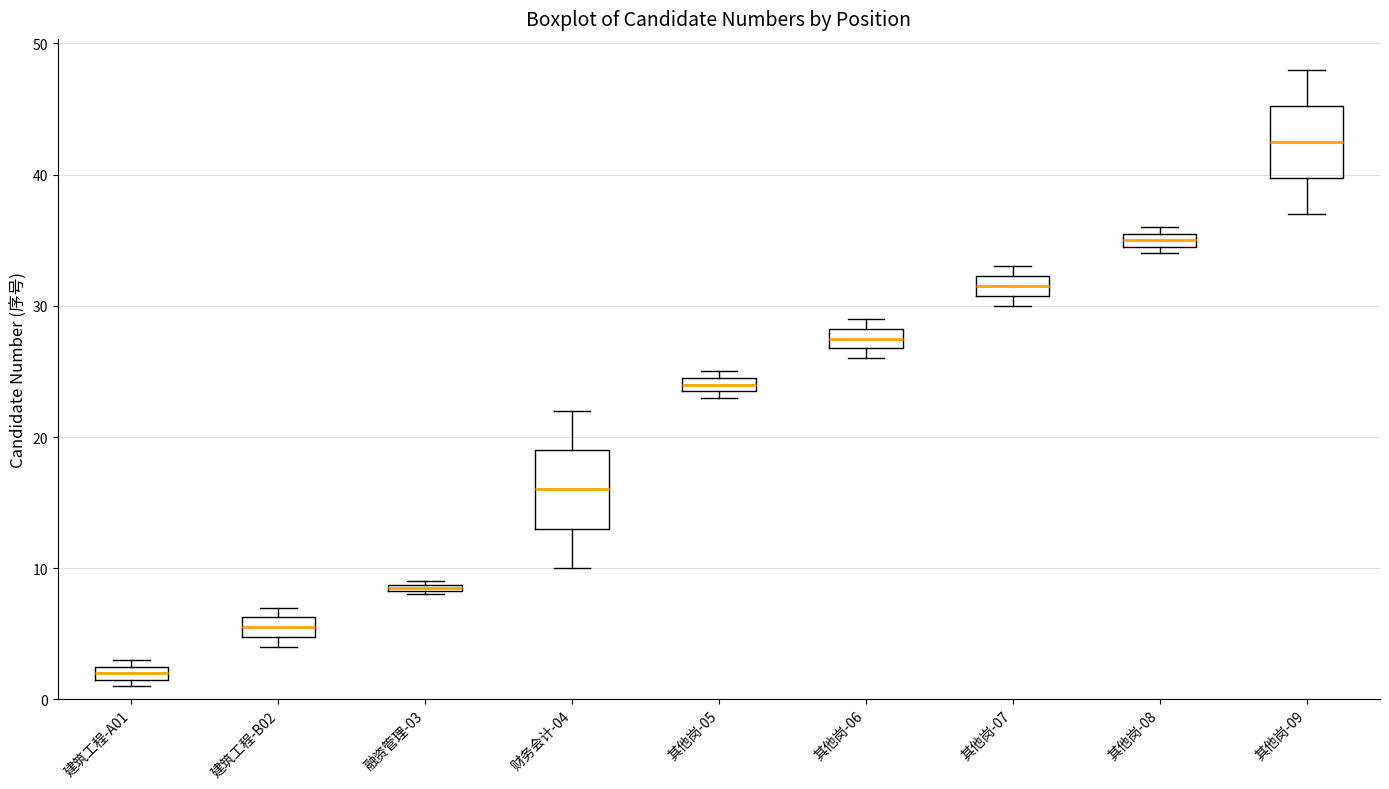

Which box's median line is the highest?

其他岗-09